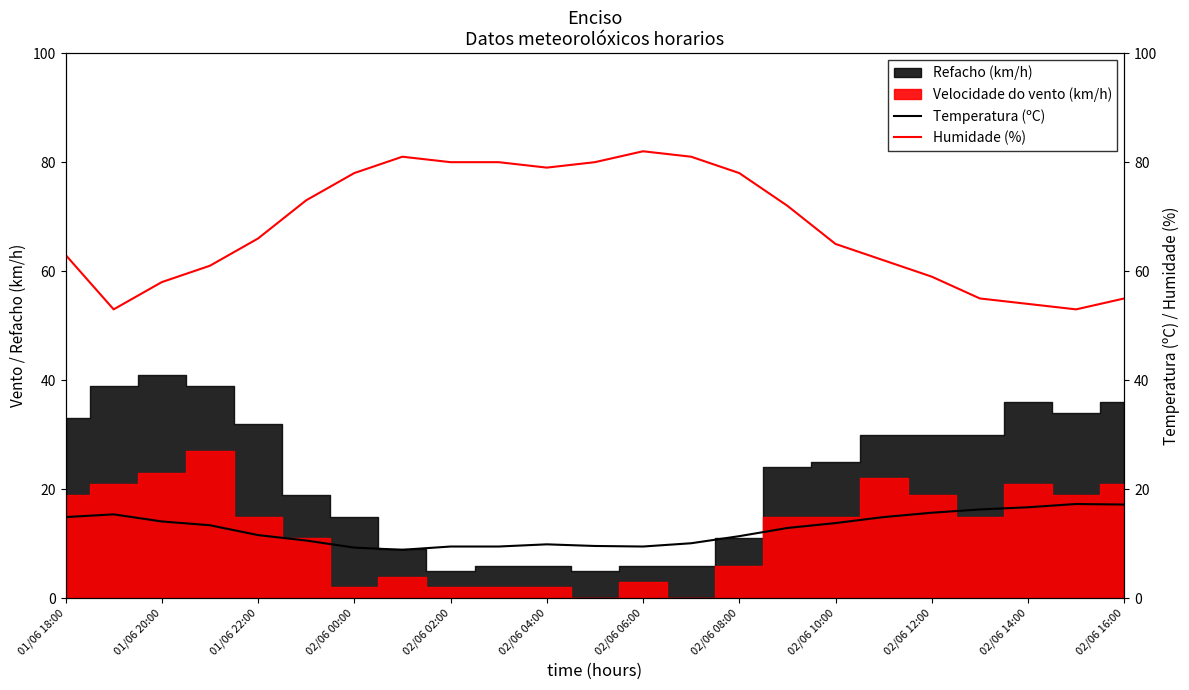

At how many categories does at least one series exceed 14?

23